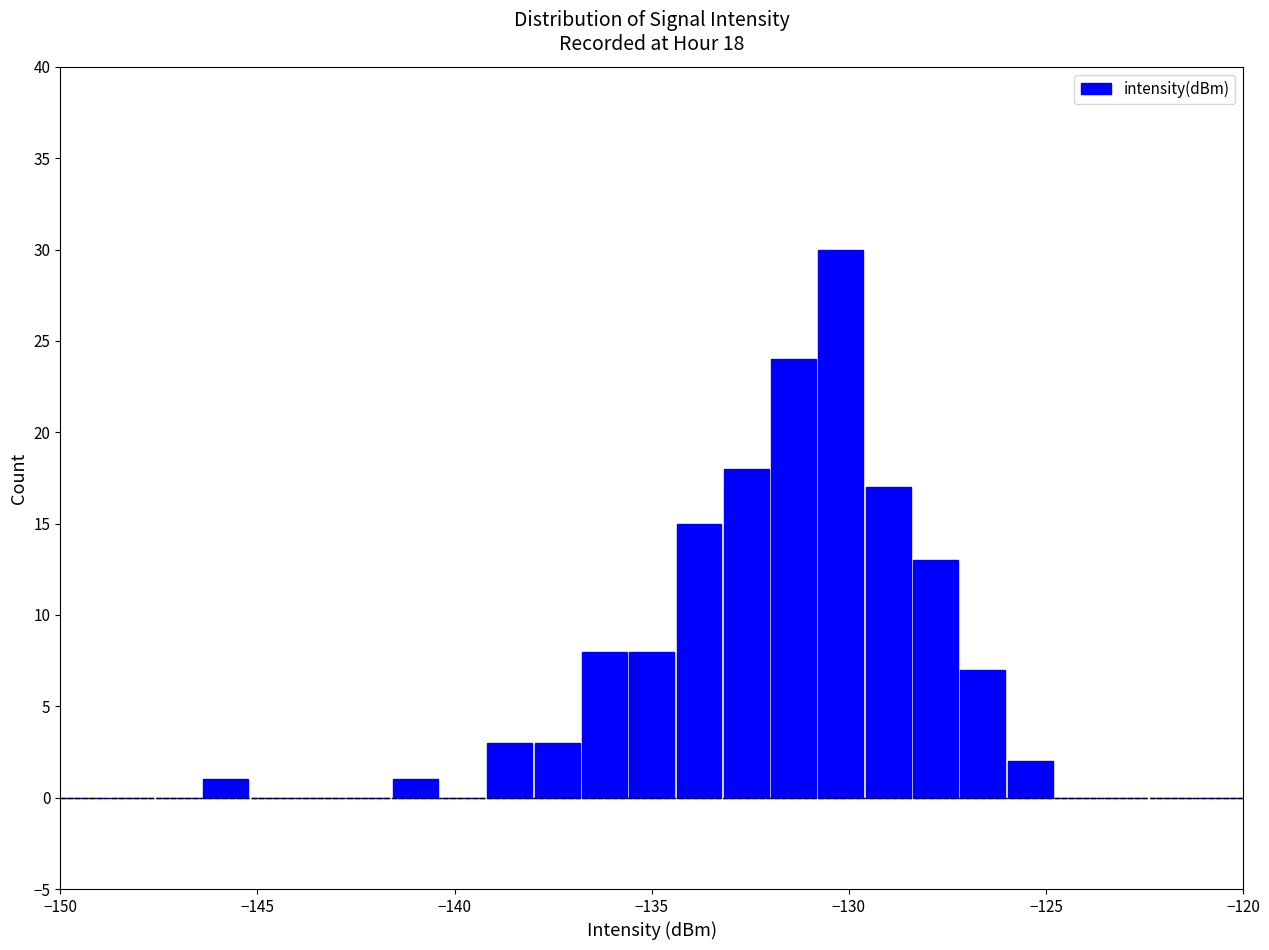

Around what value on the x-axis is the tallest bar? Give the approximate position of its centre, as read against the axis.

-130.0